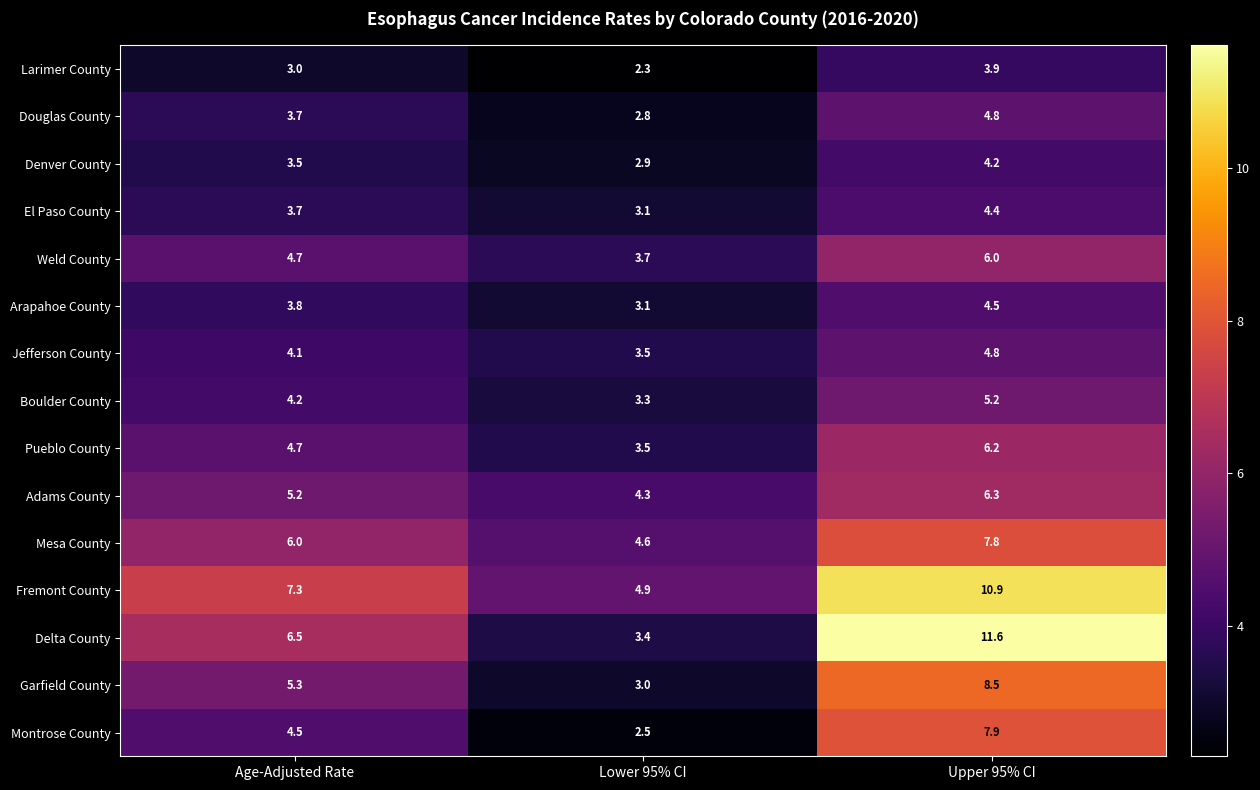

Rank the categories by Garfield County value from highest to lowest.

Upper 95% CI, Age-Adjusted Rate, Lower 95% CI